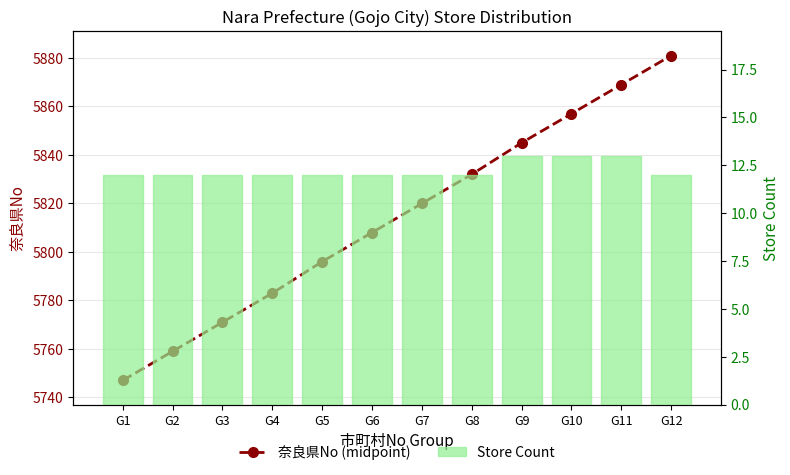

At which label does 奈良県No (midpoint) reach its minimum?

G1